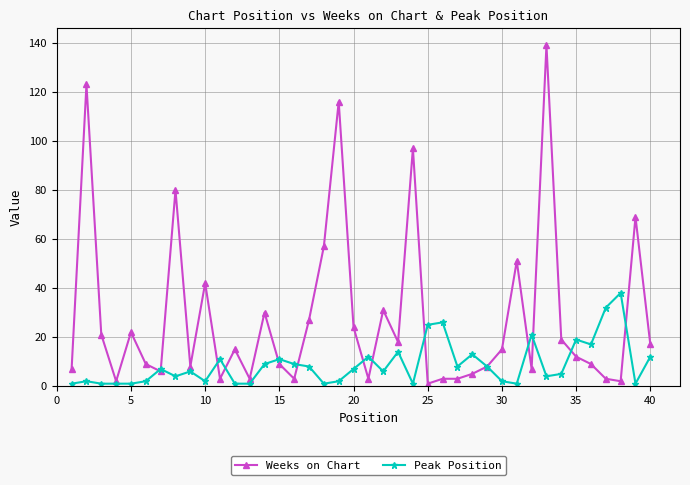

What is the difference between the second highest and minimum values in the Weeks on Chart series?

122